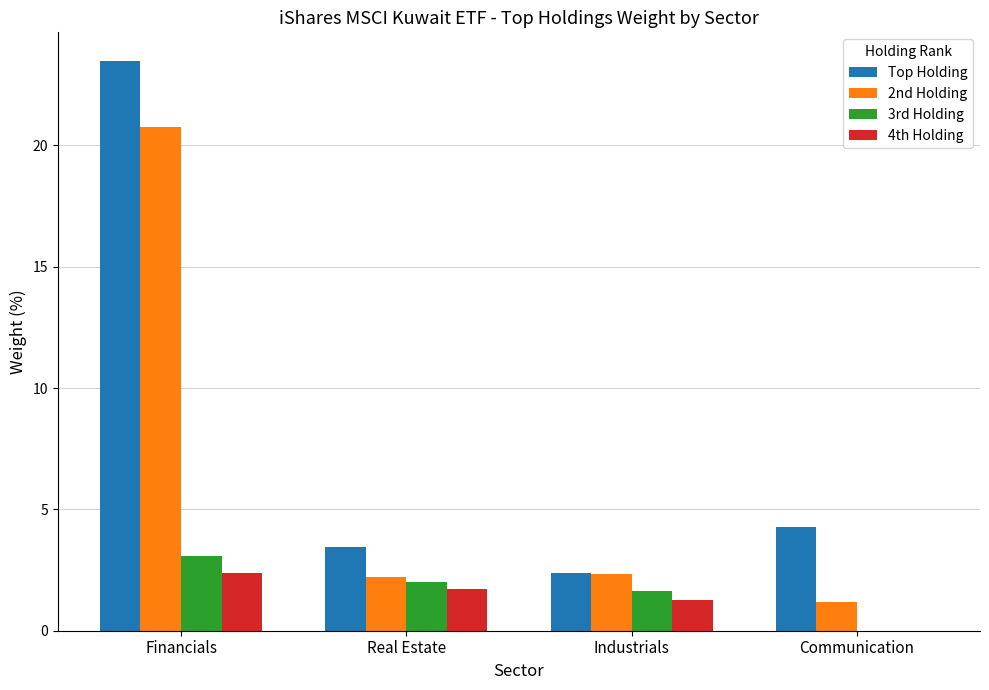

True or false: 2nd Holding has a value of 1.2 at Communication.

True